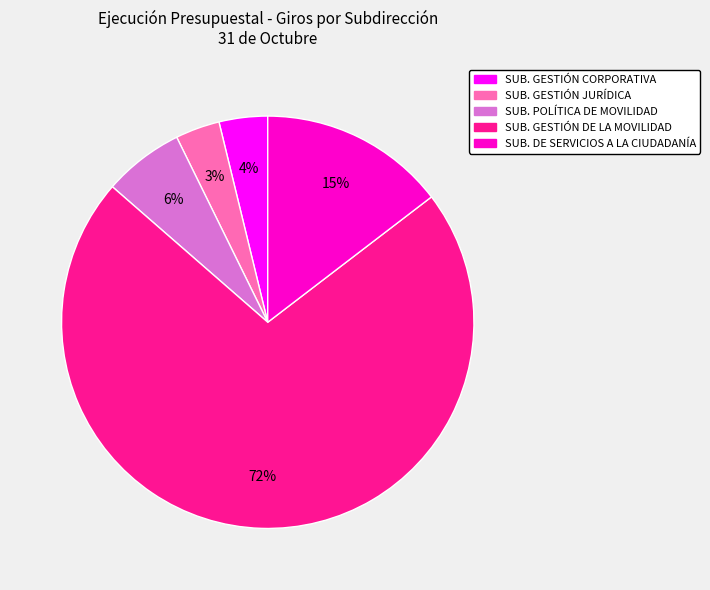

To the nearest percent, what percentage of the pie is SUB. GESTIÓN DE LA MOVILIDAD?

72%